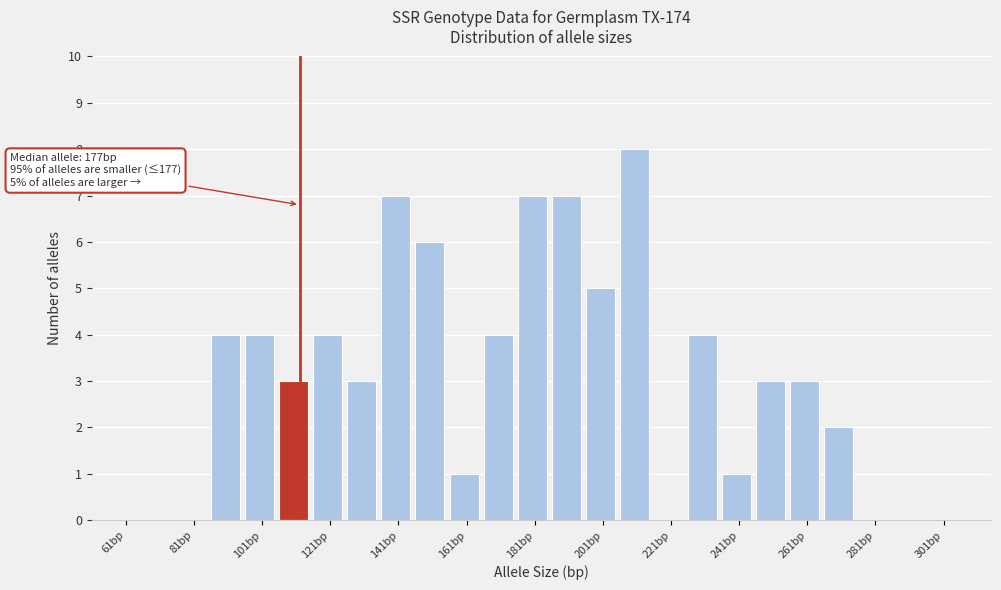

Which range on the x-axis has the tallest bar?

206 to 216